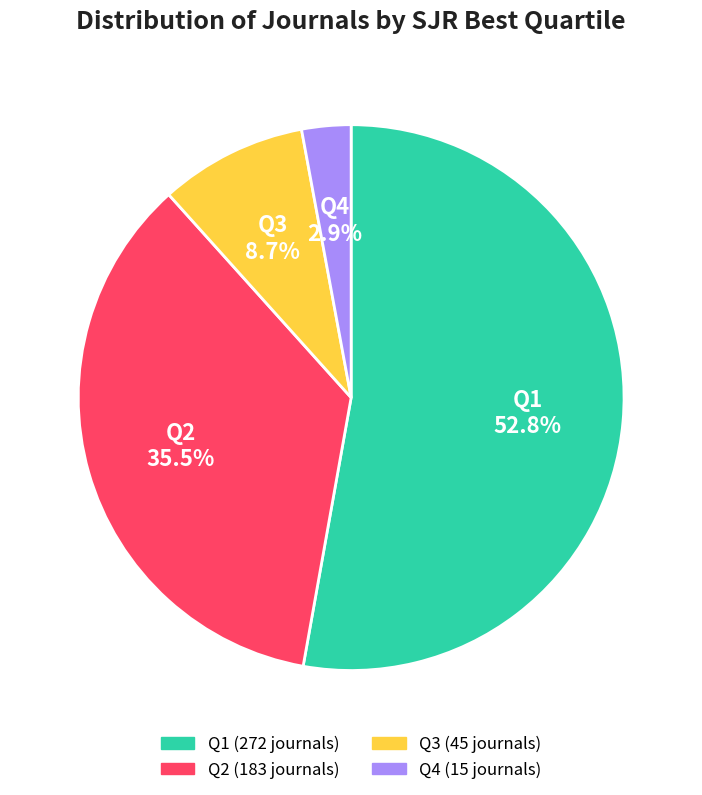

How much of the chart is everything except Q4?

97.1%